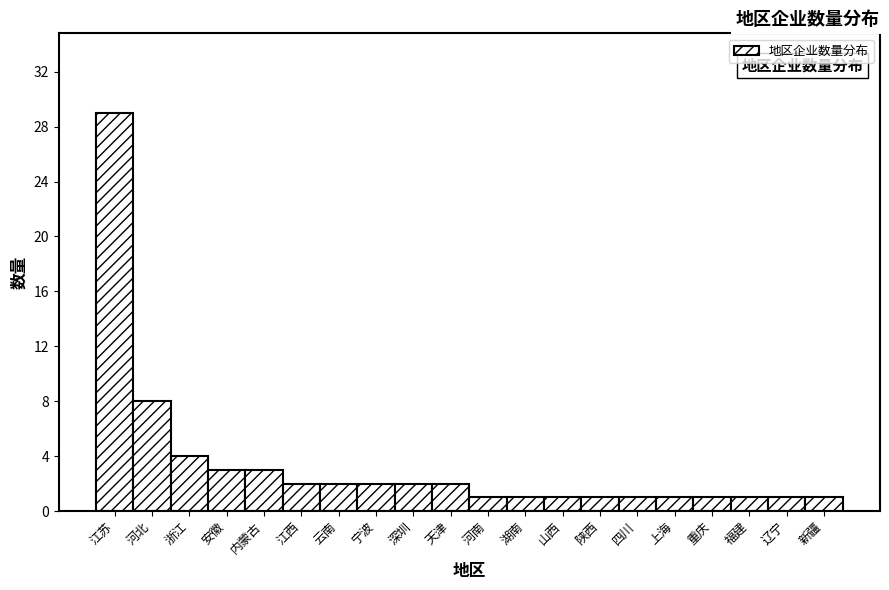

Reading left to right, what are all the values shown in this chart?

江苏=29	河北=8	浙江=4	安徽=3	内蒙古=3	江西=2	云南=2	宁波=2	深圳=2	天津=2	河南=1	湖南=1	山西=1	陕西=1	四川=1	上海=1	重庆=1	福建=1	辽宁=1	新疆=1